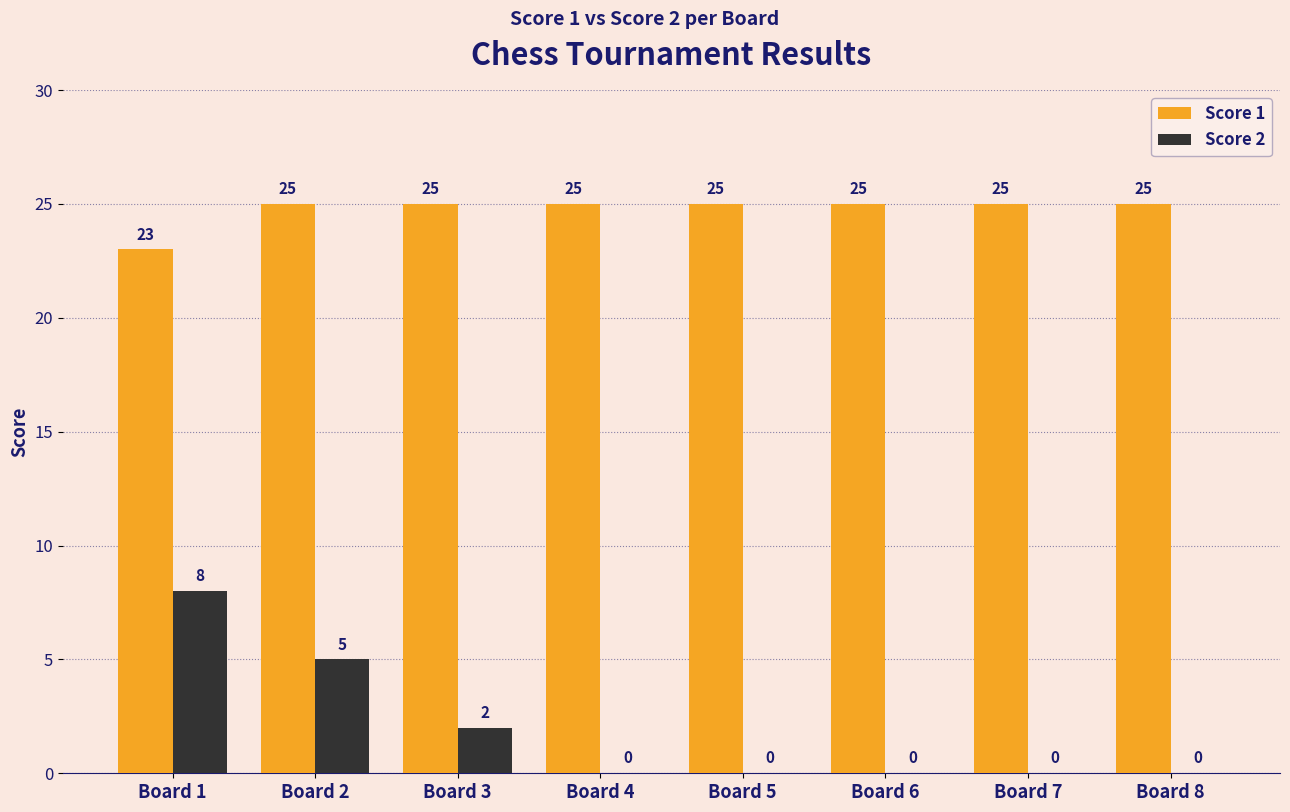

How many Score 1 values are between 25 and 26?

7